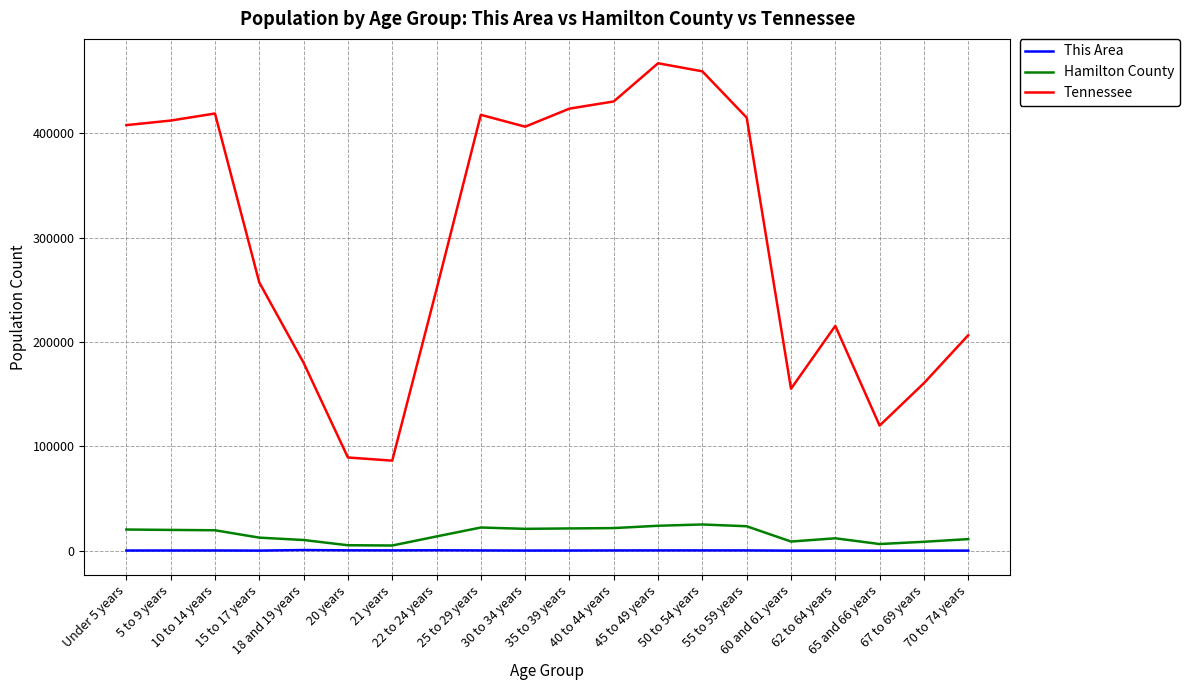

True or false: This Area and Tennessee cross at least once.

False